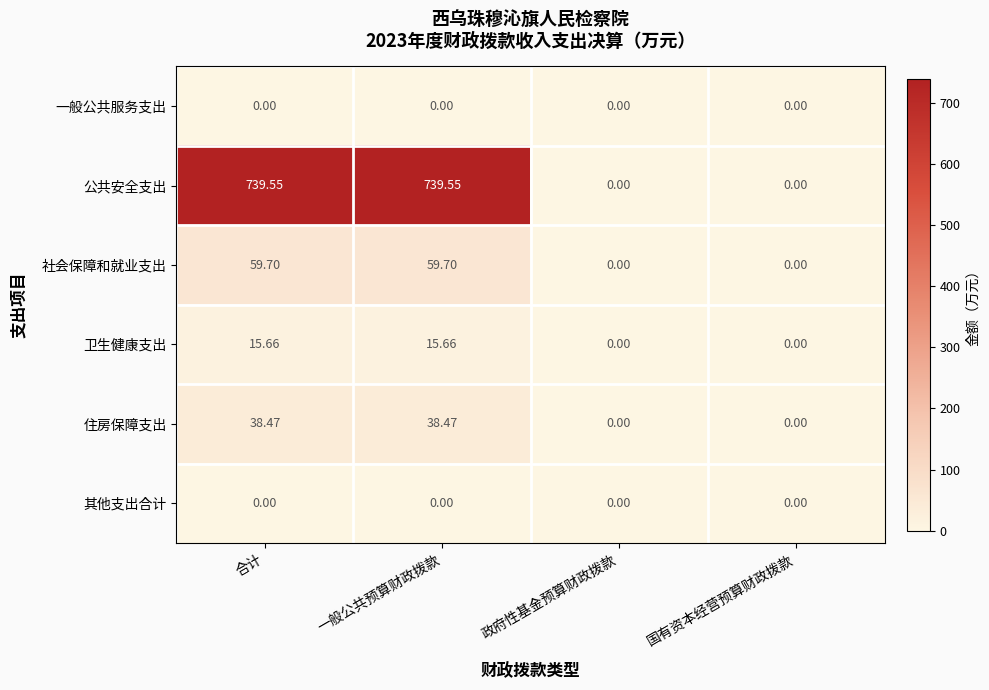

How many data points does each series have?

4